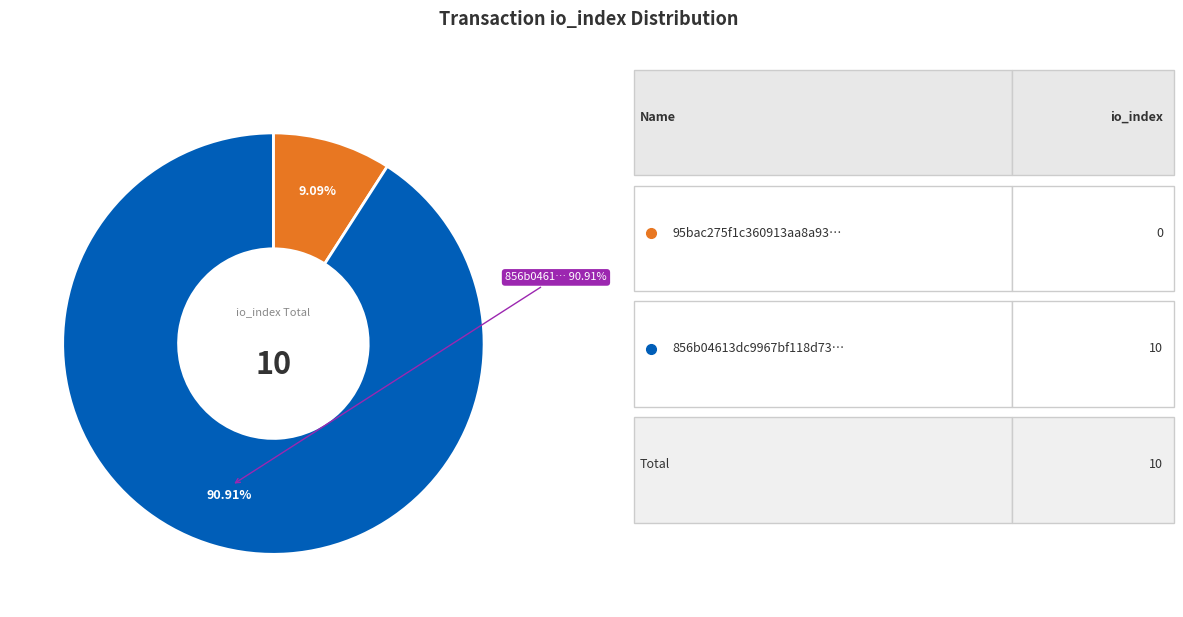

Rank the categories by value from lowest to highest.

tx_hash_0 (io_index=0), tx_hash_1 (io_index=10)